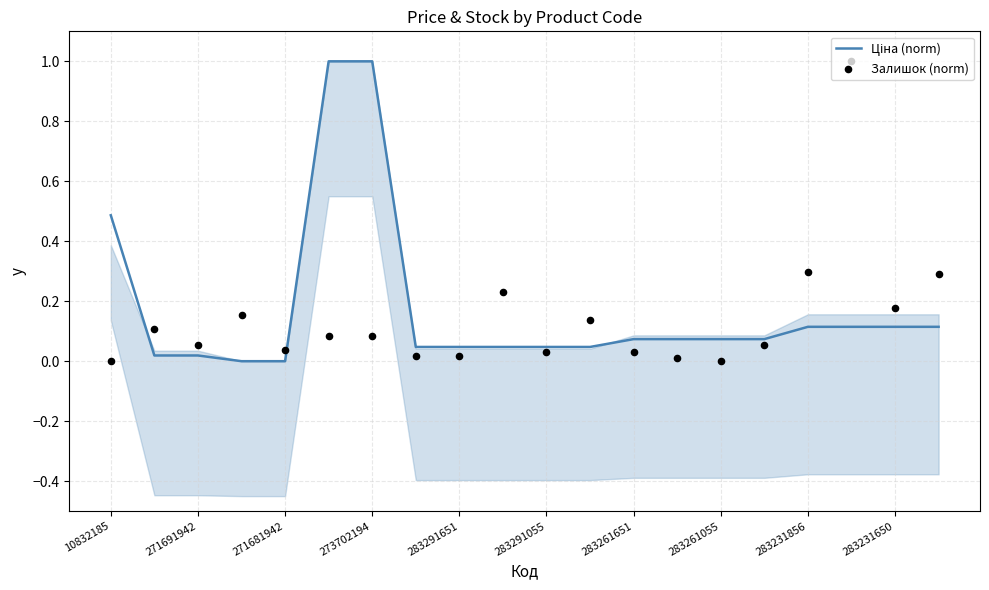

Which series has the largest Y range (max minus min)?

Ціна (norm)